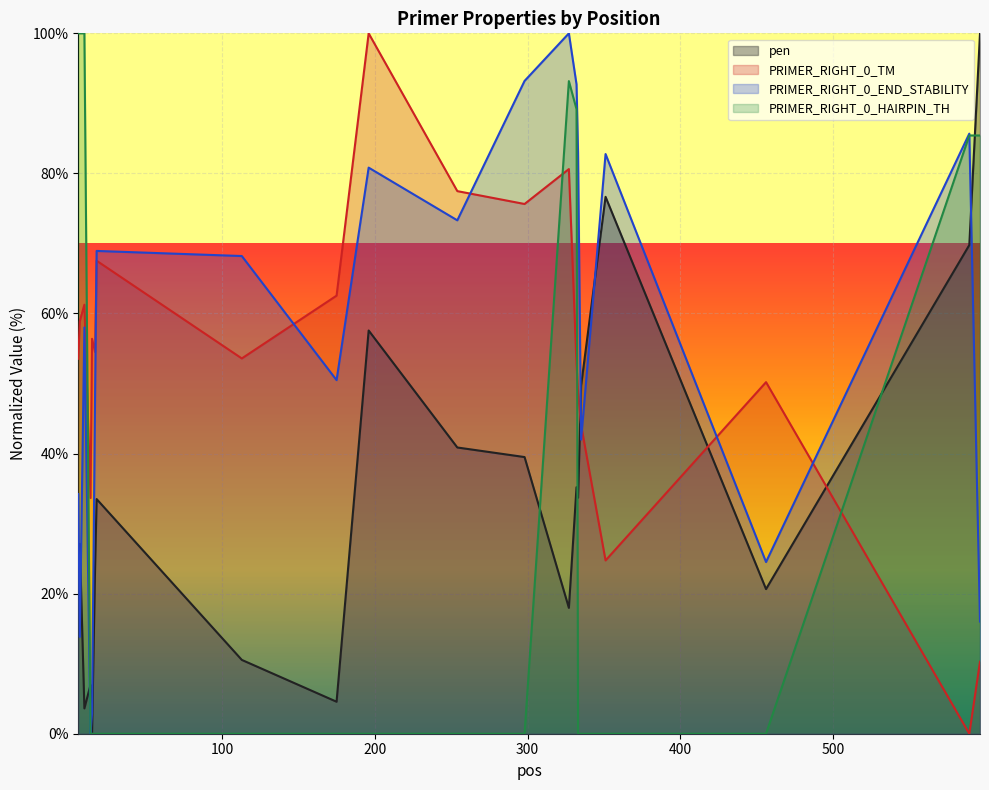

Reading left to right, transcribe all the data shown in this chart.

pen: 6=23.1	7=27.1	10=3.6	14=7.0	15=0.0	17=23.8	18=33.5	113=10.5	175=4.6	196=57.6	254=40.9	298=39.5	327=18.0	332=35.2	333=33.7	335=49.7	351=76.7	456=20.6	589=69.8	596=100.0
PRIMER_RIGHT_0_TM: 6=53.5	7=58.9	10=61.3	14=33.7	15=56.4	17=54.5	18=67.5	113=53.6	175=62.5	196=100.0	254=77.5	298=75.6	327=80.6	332=52.8	333=48.6	335=44.1	351=24.7	456=50.2	589=0.0	596=10.3
PRIMER_RIGHT_0_END_STABILITY: 6=34.2	7=13.8	10=58.0	14=0.0	15=2.9	17=48.5	18=68.9	113=68.2	175=50.5	196=80.8	254=73.3	298=93.2	327=100.0	332=92.7	333=83.0	335=42.0	351=82.8	456=24.5	589=85.7	596=16.0
PRIMER_RIGHT_0_HAIRPIN_TH: 6=100.0	7=100.0	10=100.0	14=0.0	15=0.0	17=0.0	18=0.0	113=0.0	175=0.0	196=0.0	254=0.0	298=0.0	327=93.2	332=89.2	333=0.0	335=0.0	351=0.0	456=0.0	589=85.4	596=85.4